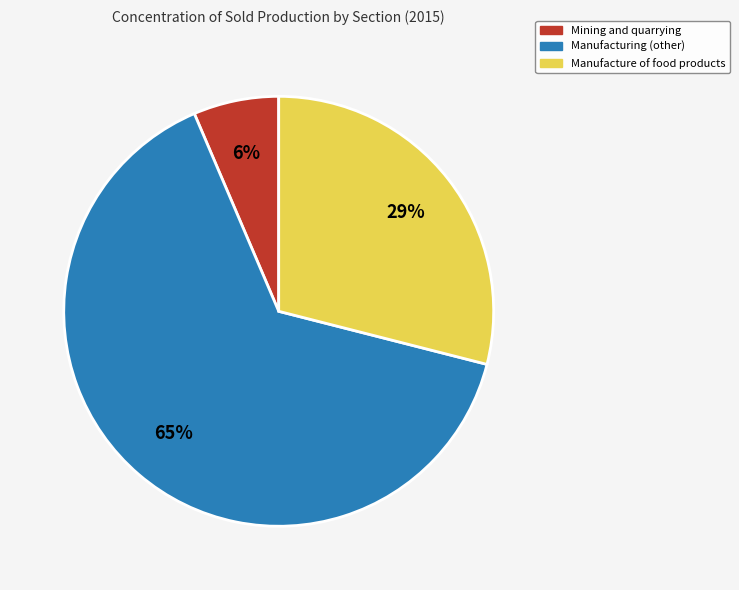

Which category has the smallest portion of the pie?

Mining and quarrying